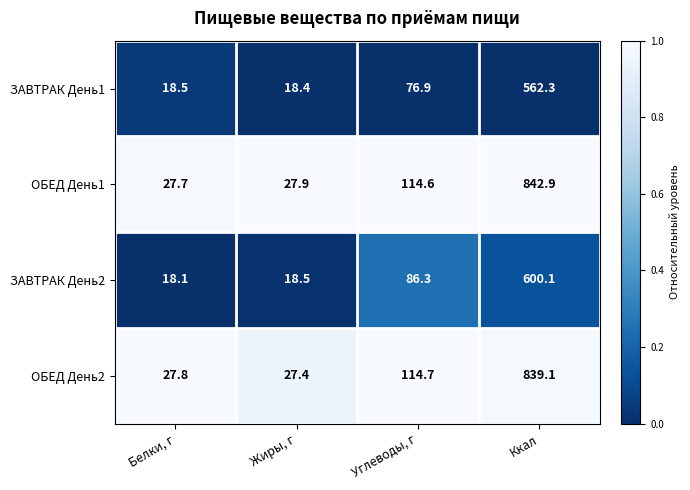

What is the maximum value for ОБЕД День1?

842.9